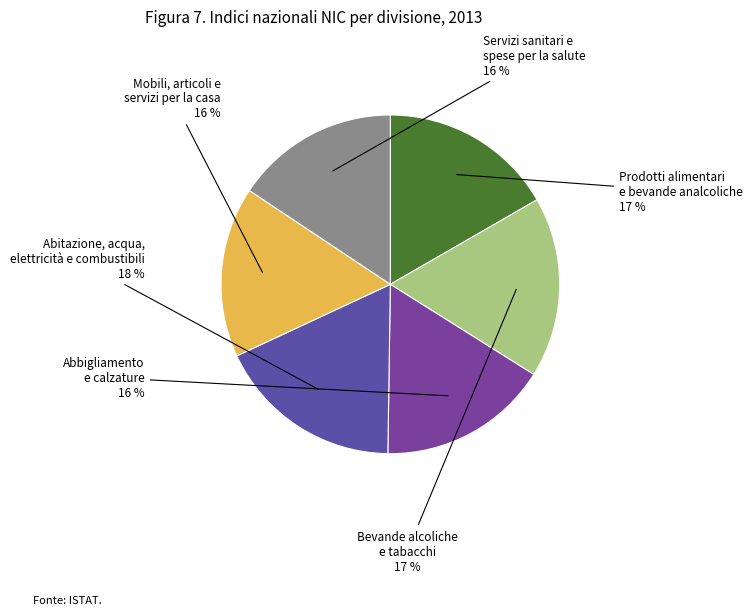

Which slice is the largest?

Abitazione, acqua, elettricità e combustibili